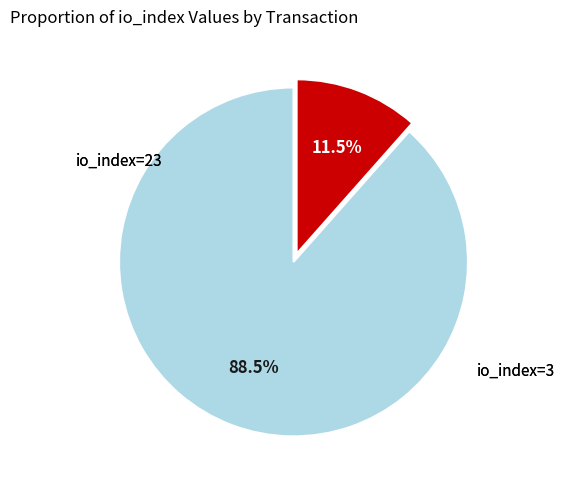

Is there any slice that represents more than half of the pie?

Yes